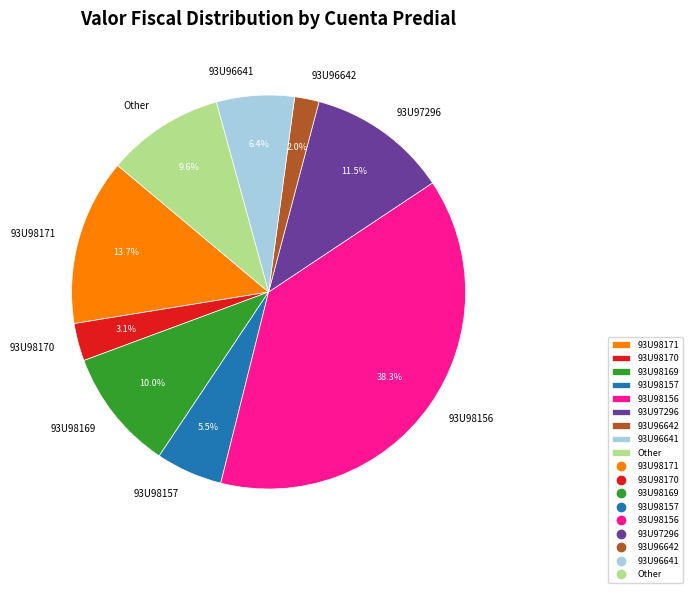

How much of the chart is everything except 93U98157?

94.5%